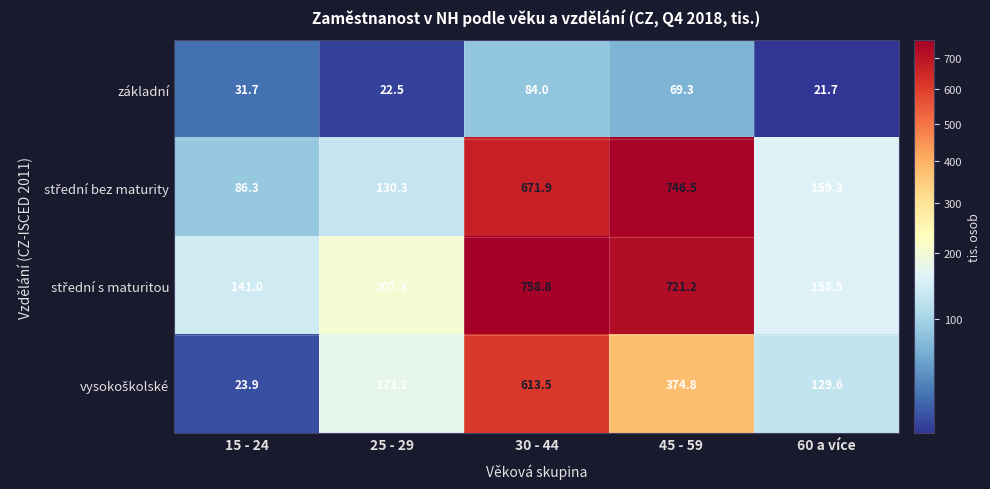

What is the total value across all series at 30 - 44?

2128.2